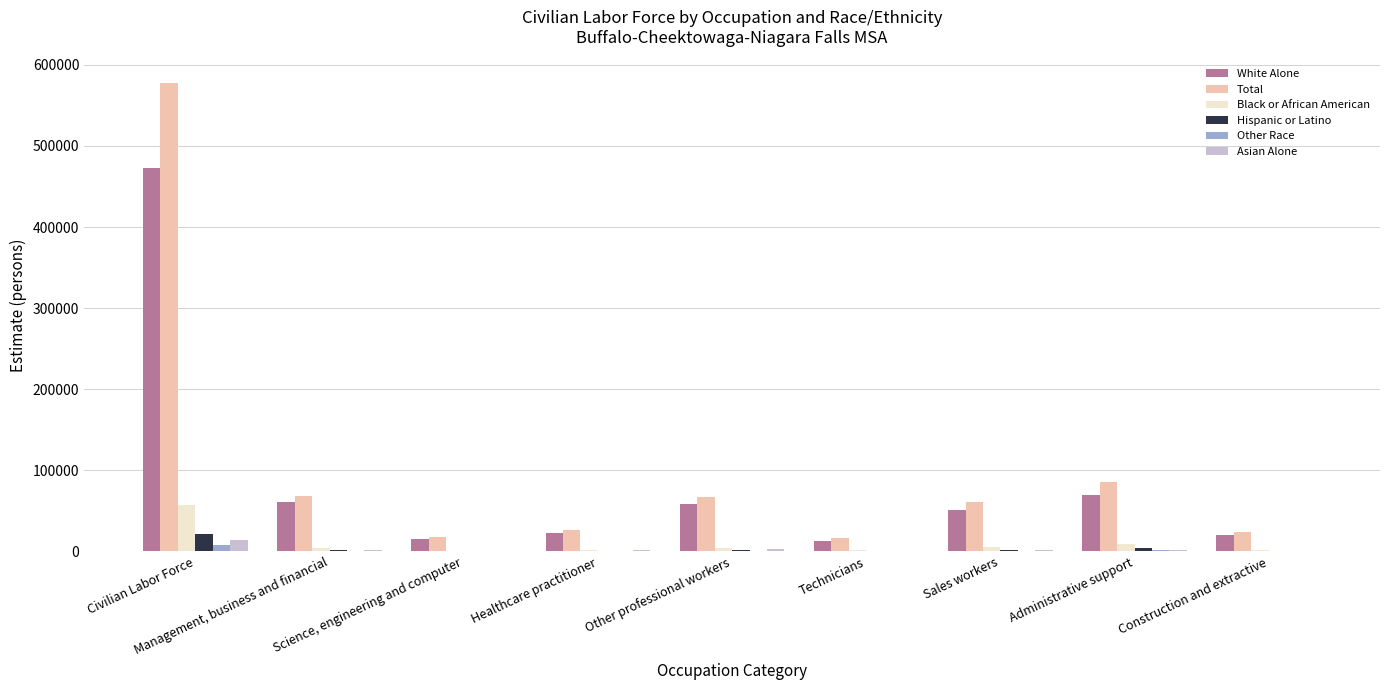

True or false: Total has a value of 578010 at Civilian Labor Force.

True